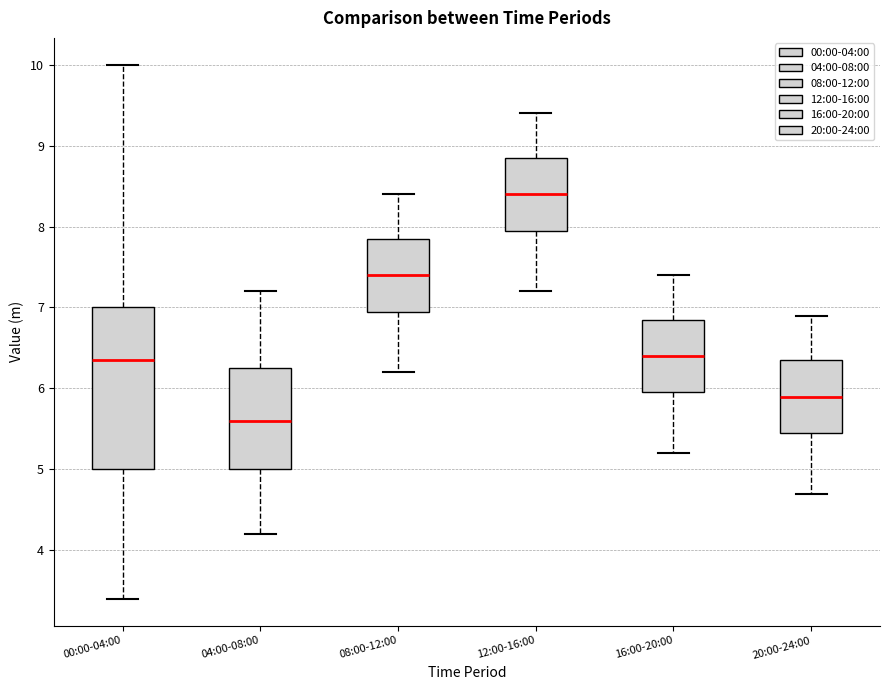

Where is the lower edge of the box for 00:00-04:00 on the y-axis? The values are not printed on the chart, so give them approximately, as read against the axis.

5.0